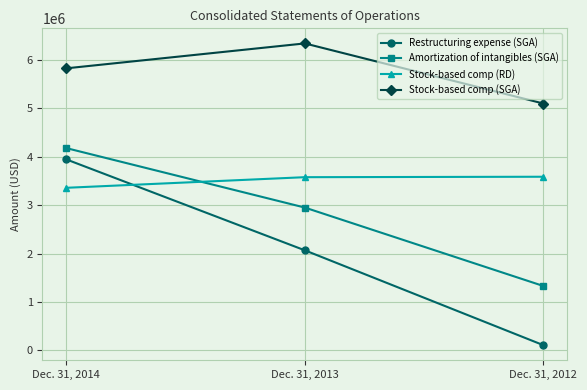

What is the difference between the maximum and minimum values in the Amortization of intangibles (SGA) series?

2845000